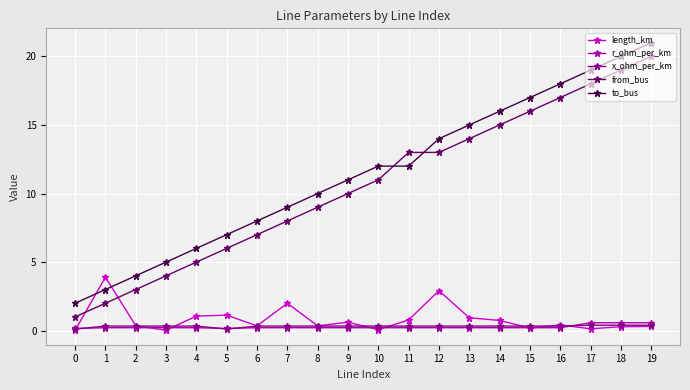

True or false: from_bus and r_ohm_per_km cross at least once.

False